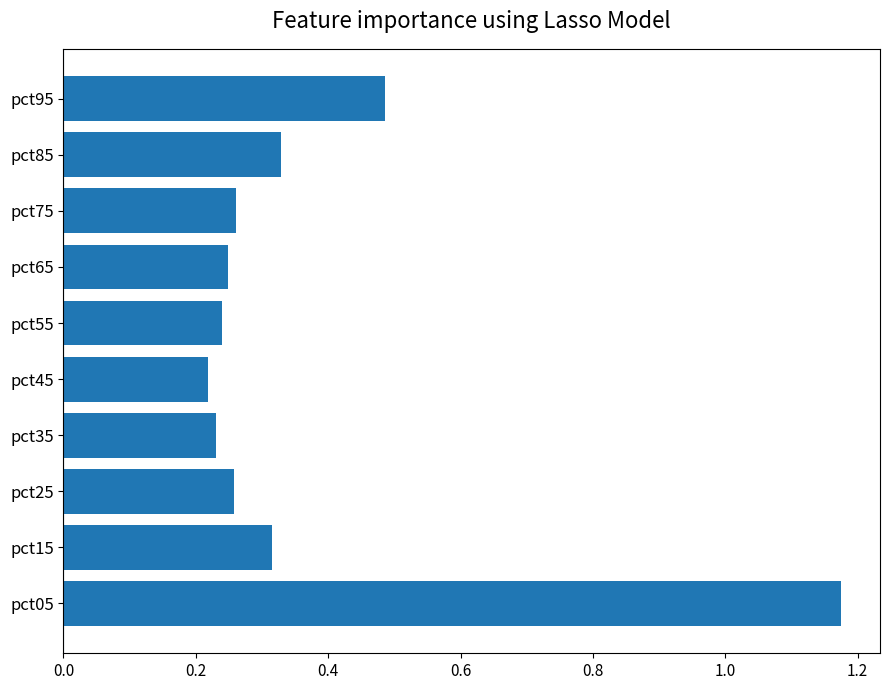

What is the change in value from pct65 to pct95?

+0.2